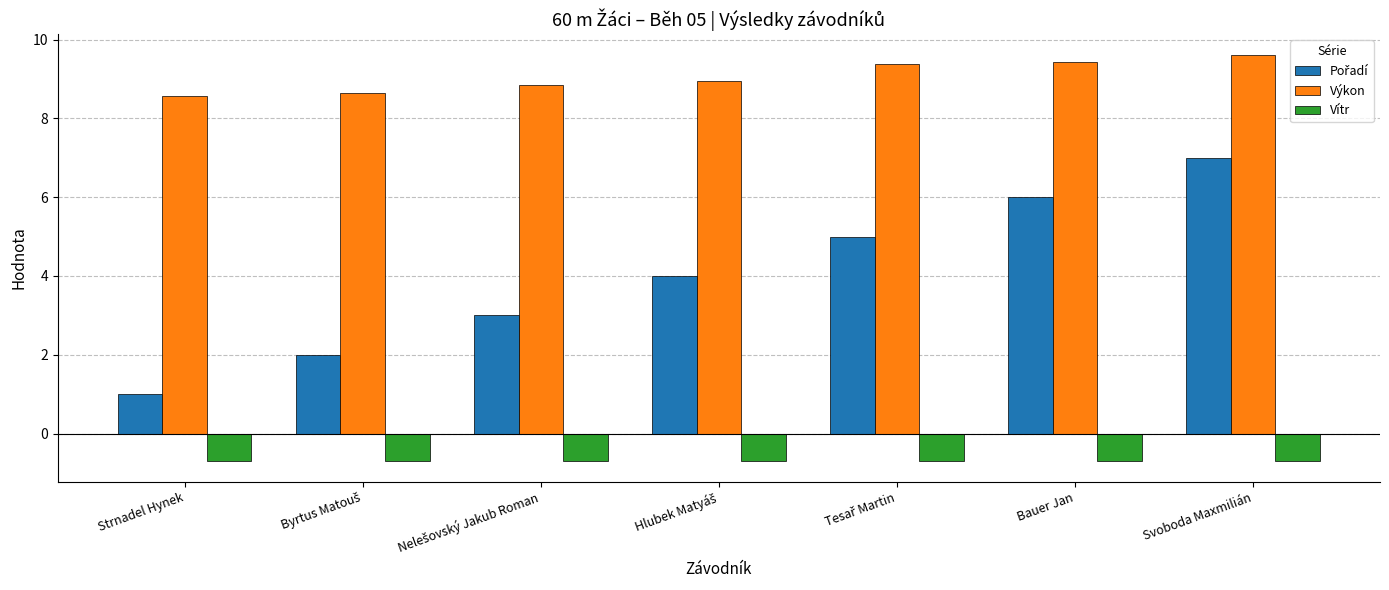

What is the value of the Vítr bar at the 2nd from the left?

-0.7